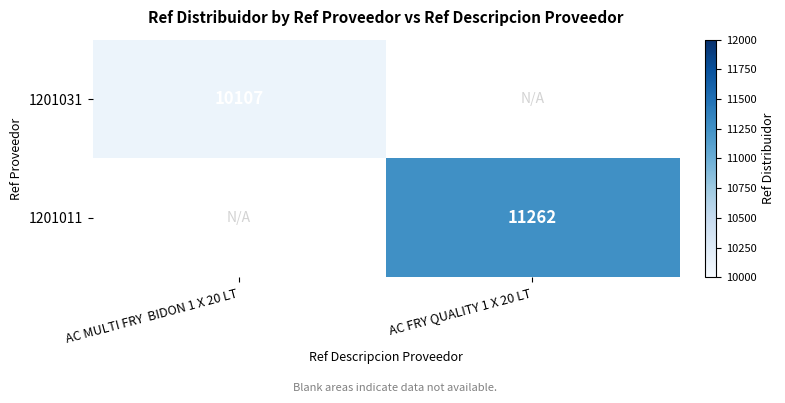

Is the value of 1201011 at AC FRY QUALITY 1 X 20 LT greater than the value of 1201031 at AC MULTI FRY  BIDON 1 X 20 LT?

Yes